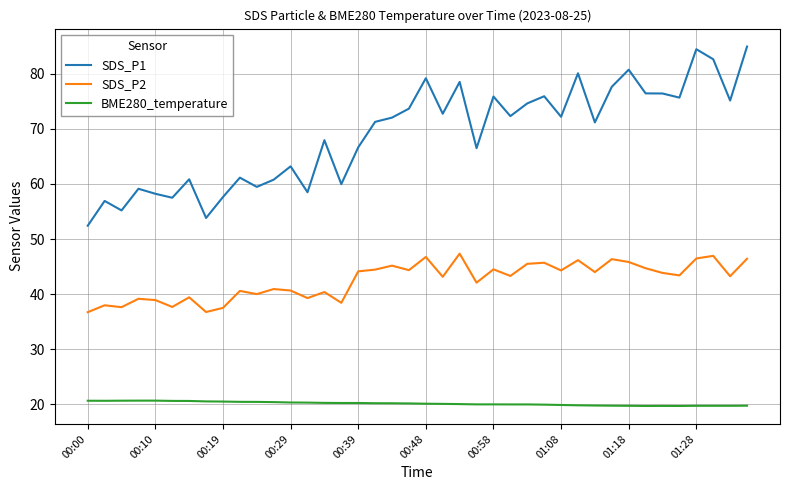

What is the difference between the maximum and minimum values in the SDS_P2 series?

10.6